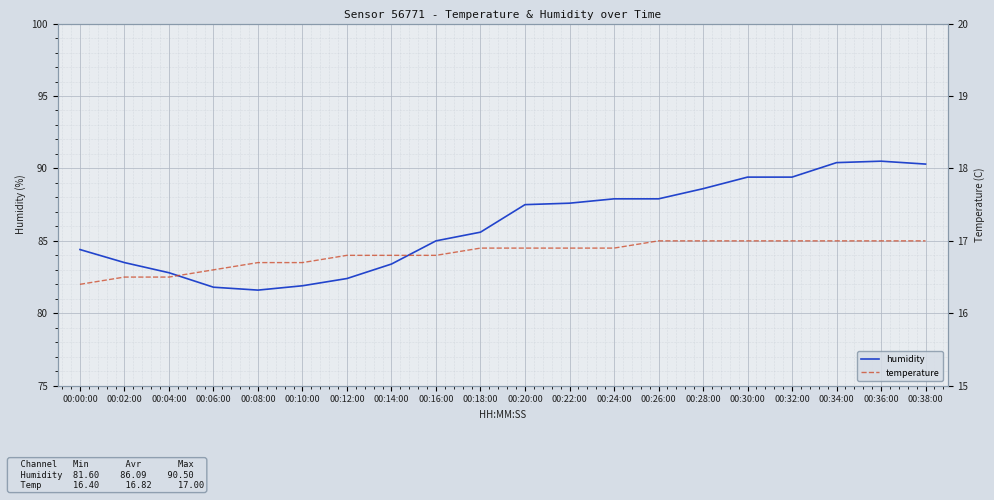

What is the sum of all humidity values?

1721.9